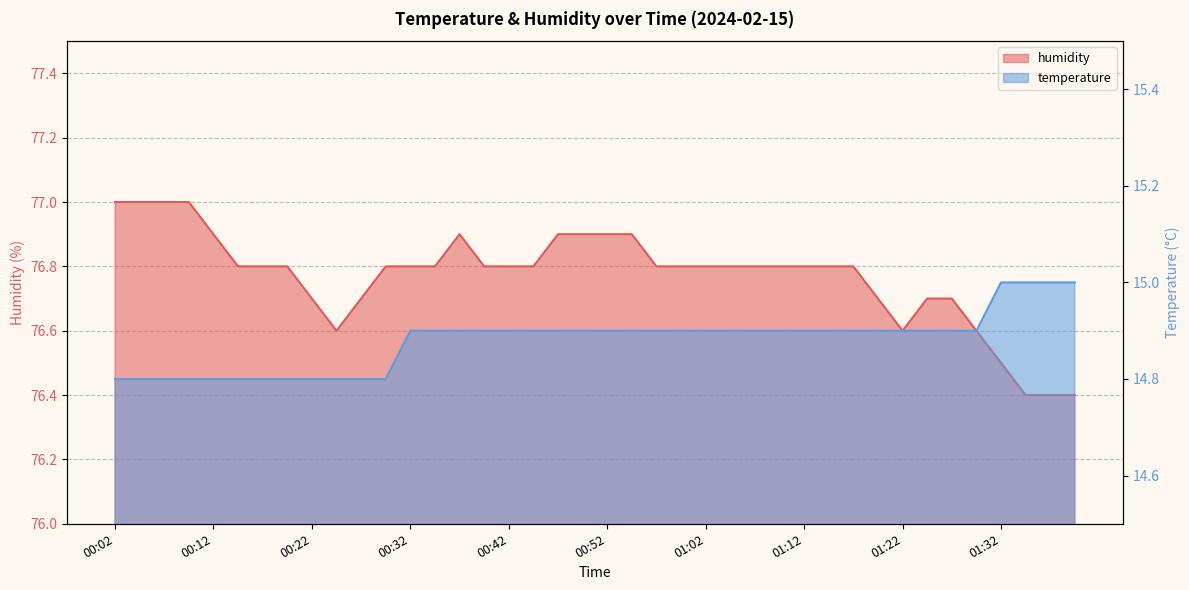

What position from the left is 01:25?

34